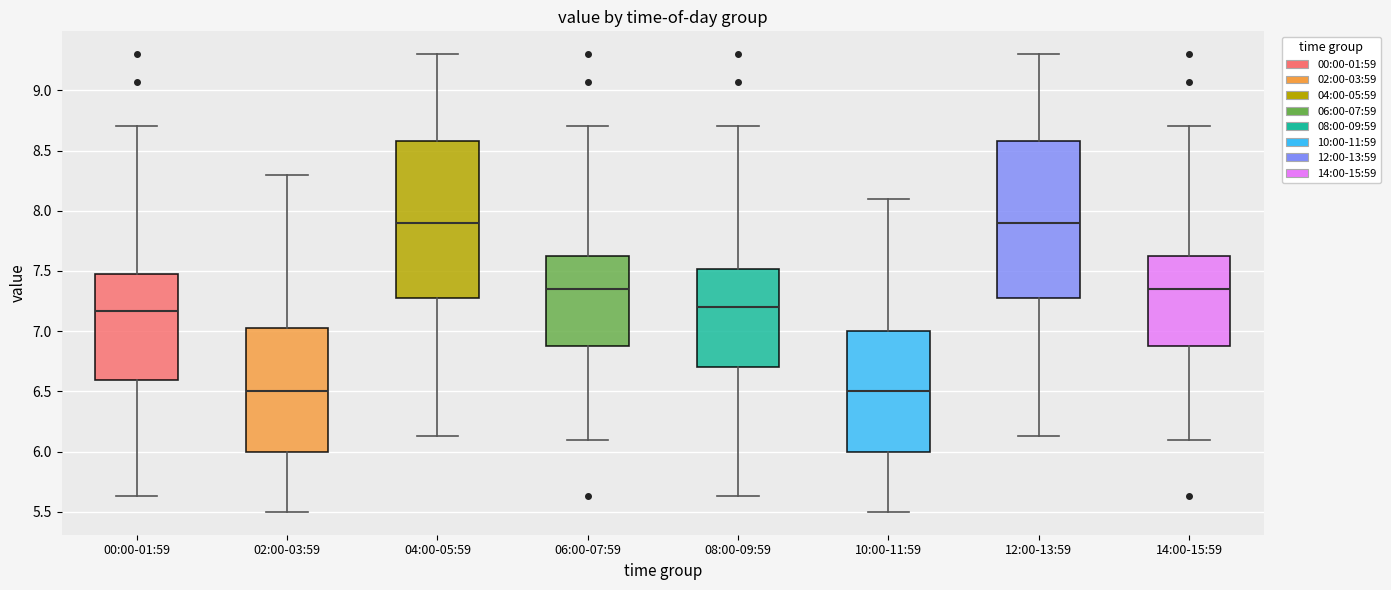

Reading left to right, transcribe this box plot: for each box, give where its median line is, the range the box spans, and where its two whiskers end, as read against the y-axis. The values are not printed on the chart, so give them approximately, as read against the axis.

00:00-01:59: median 7.15, box 6.60 to 7.50, whiskers 5.65 to 8.70
02:00-03:59: median 6.50, box 6.00 to 7.05, whiskers 5.50 to 8.30
04:00-05:59: median 7.90, box 7.30 to 8.60, whiskers 6.15 to 9.30
06:00-07:59: median 7.35, box 6.90 to 7.65, whiskers 6.10 to 8.70
08:00-09:59: median 7.20, box 6.70 to 7.50, whiskers 5.65 to 8.70
10:00-11:59: median 6.50, box 6.00 to 7.00, whiskers 5.50 to 8.10
12:00-13:59: median 7.90, box 7.30 to 8.60, whiskers 6.15 to 9.30
14:00-15:59: median 7.35, box 6.90 to 7.65, whiskers 6.10 to 8.70